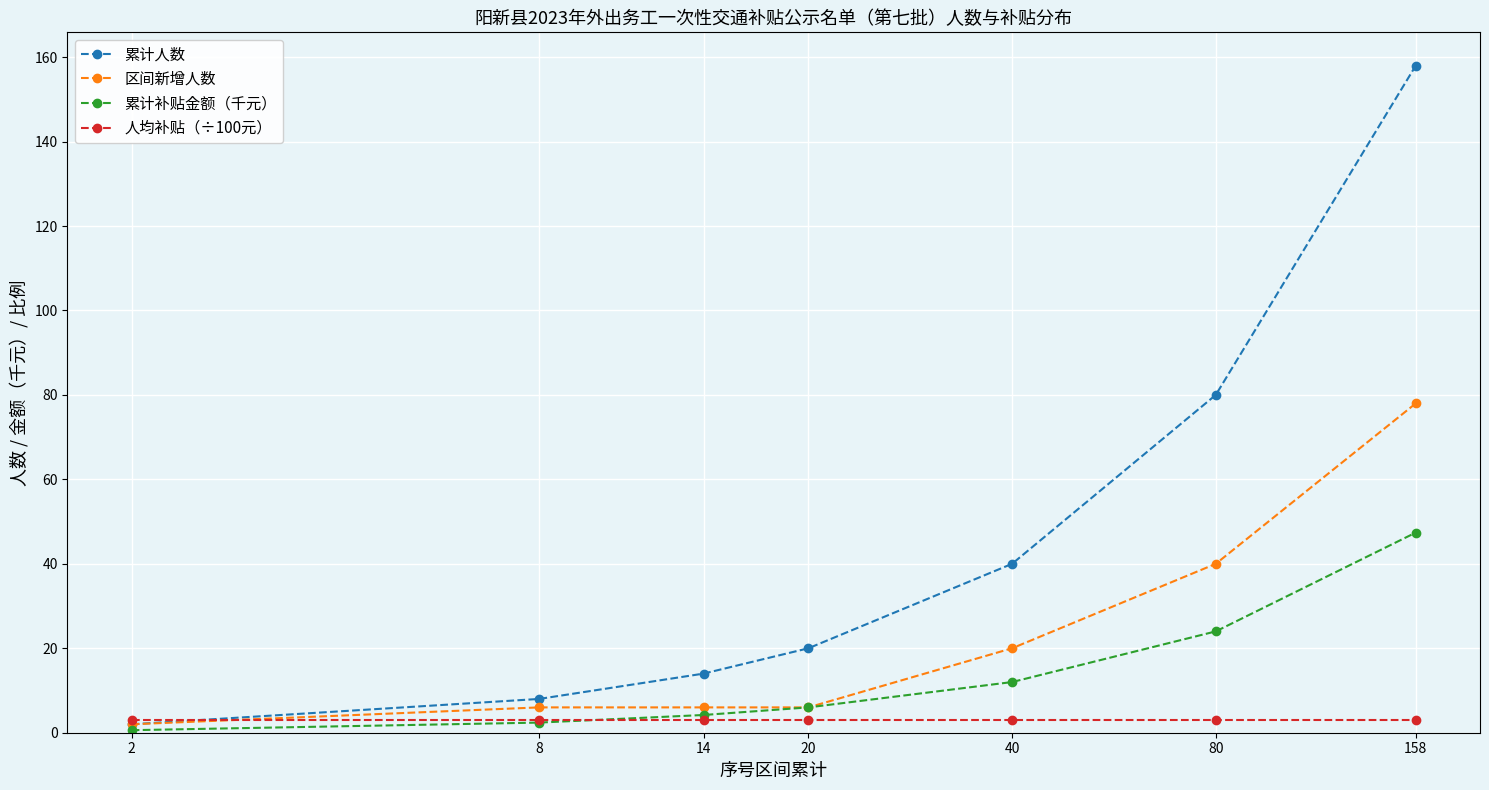

Which series has the largest range (max minus min)?

累计人数